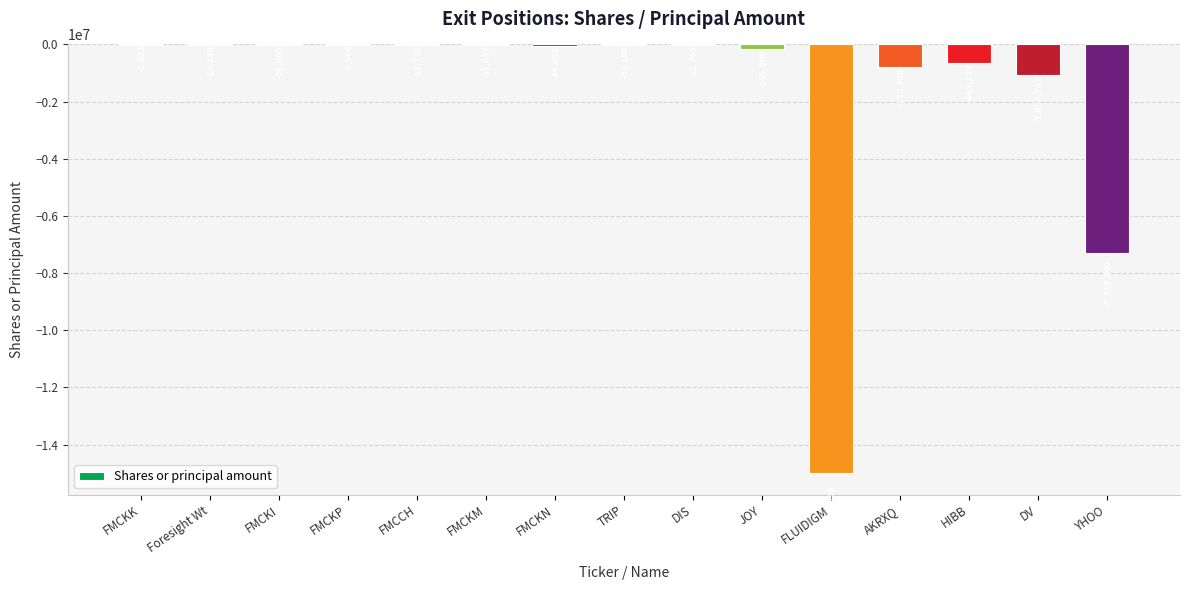

Reading left to right, list all the values displayed in this chart.

FMCKK=-6023	Foresight Wt=-16260	FMCKI=-26000	FMCKP=-9580	FMCCH=-13725	FMCKM=-31047	FMCKN=-44052	TRIP=-33100	DIS=-22763	JOY=-165900	FLUIDIGM=-15000000	AKRXQ=-775680	HIBB=-663137	DV=-1052702	YHOO=-7315040